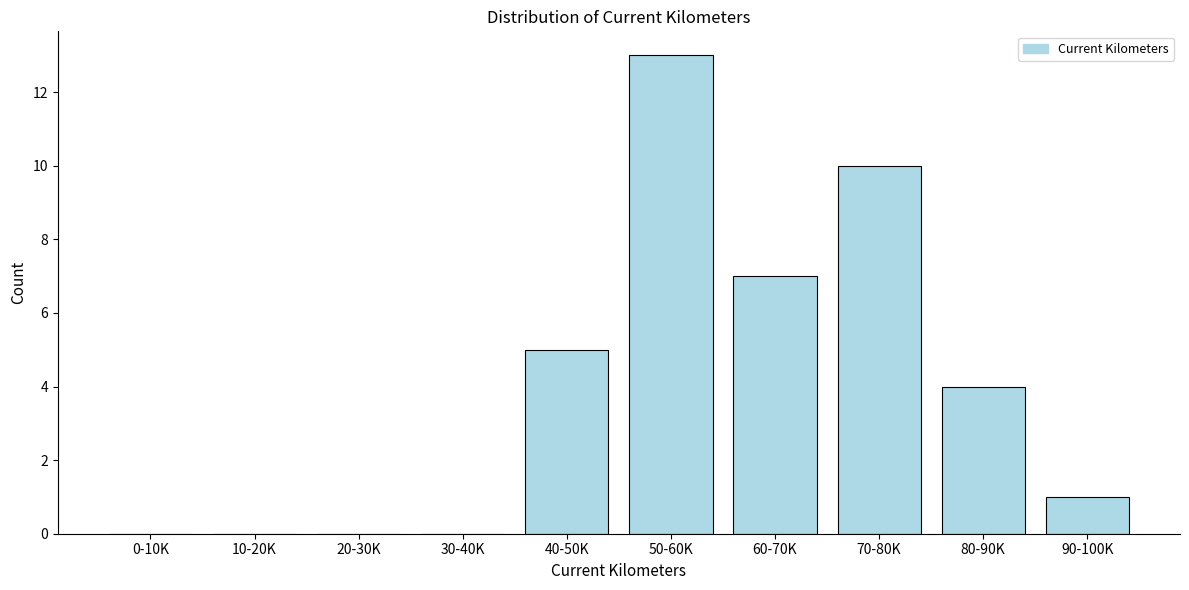

Reading right to left, what are all the values shown in this chart?

90-100K=1	80-90K=4	70-80K=10	60-70K=7	50-60K=13	40-50K=5	30-40K=0	20-30K=0	10-20K=0	0-10K=0